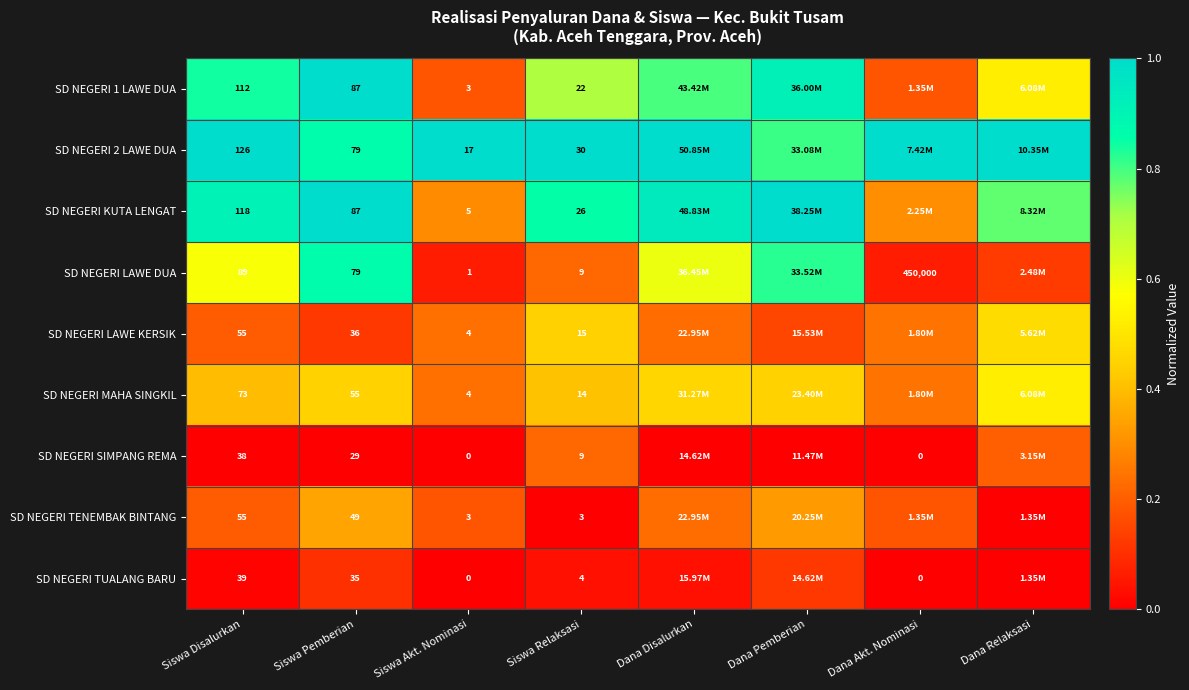

Read the SD NEGERI TENEMBAK BINTANG value at Dana Disalurkan.

0.2